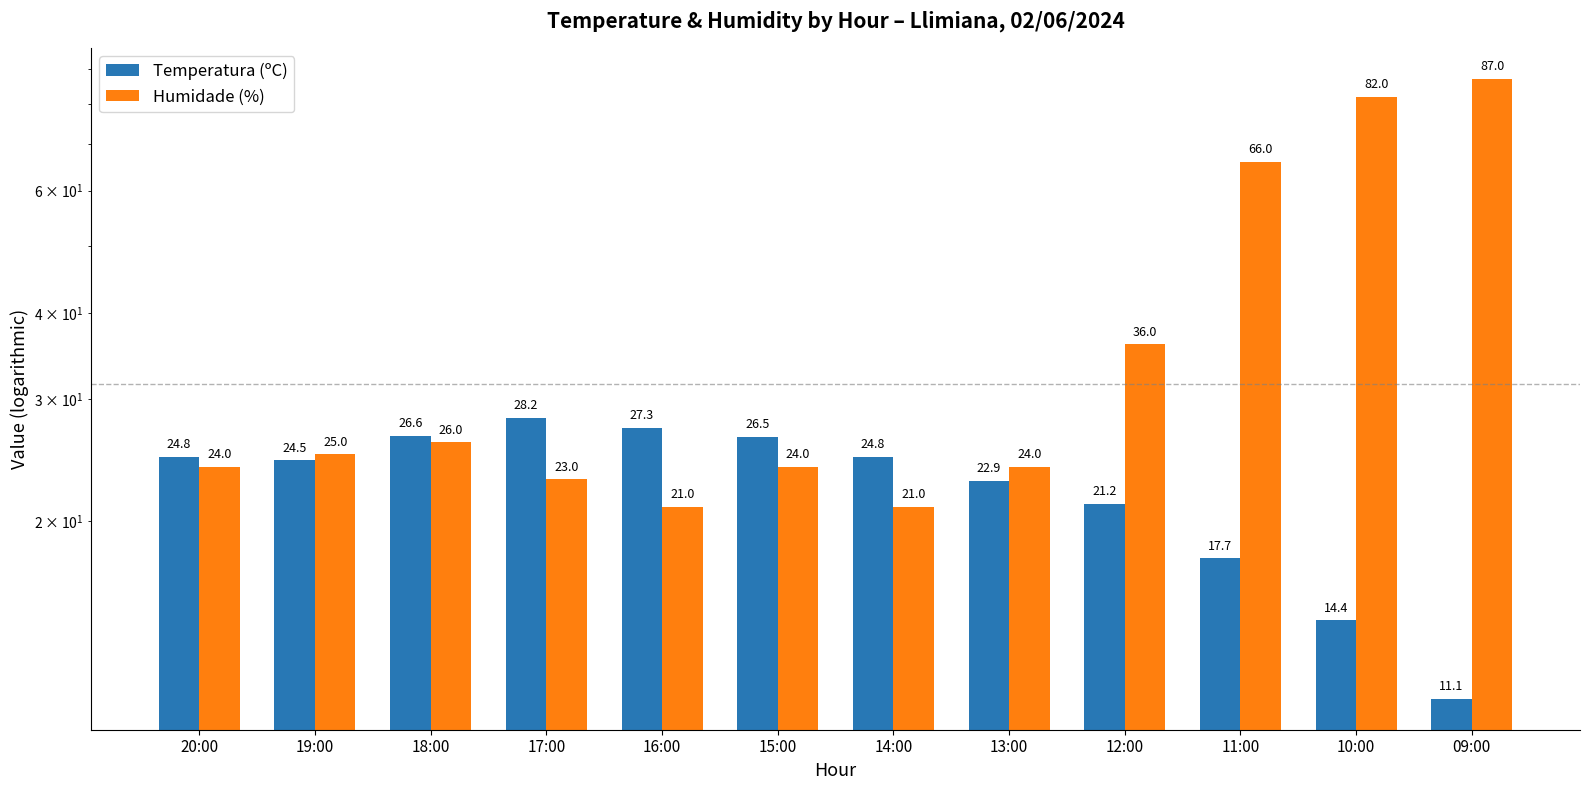

How many data points does each series have?

12